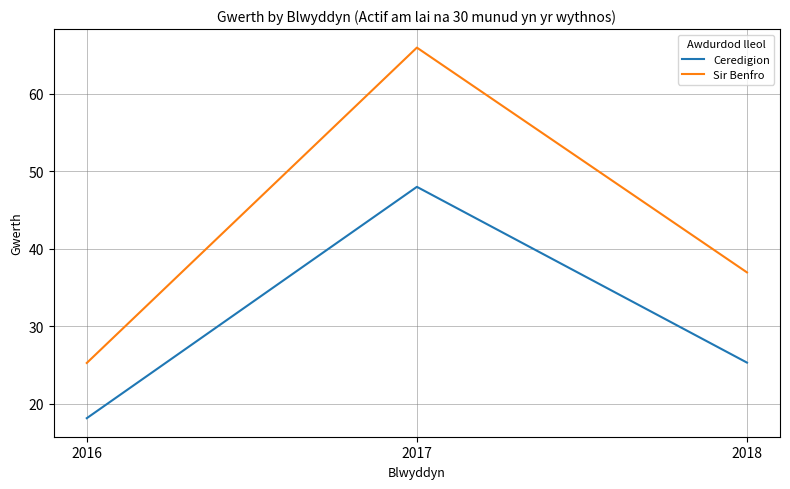

Where is Sir Benfro nearest to the value 45?

2018